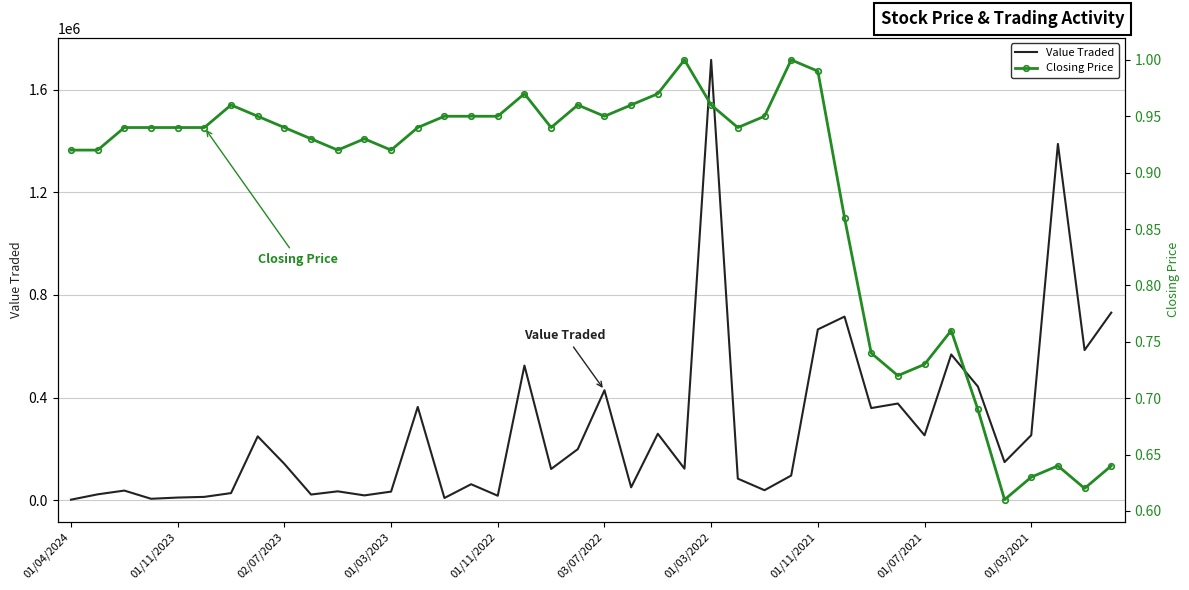

How many data points does each series have?

40